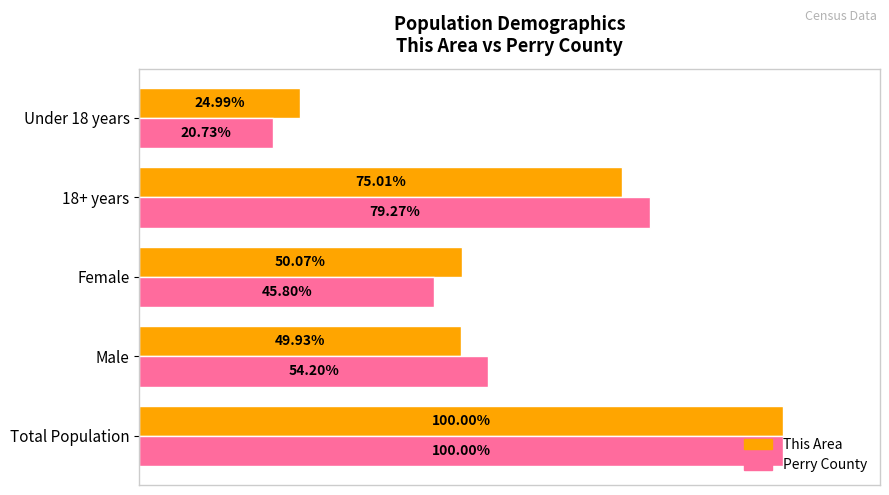

Is the value of This Area at Under 18 years greater than the value of Perry County at 18+ years?

No